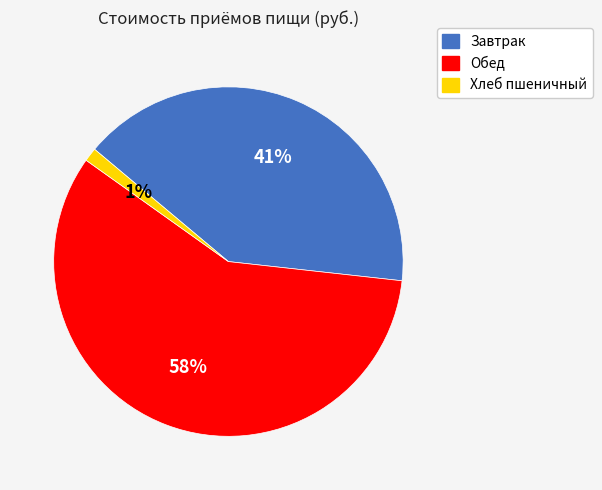

Count the number of slices in the pie.

3